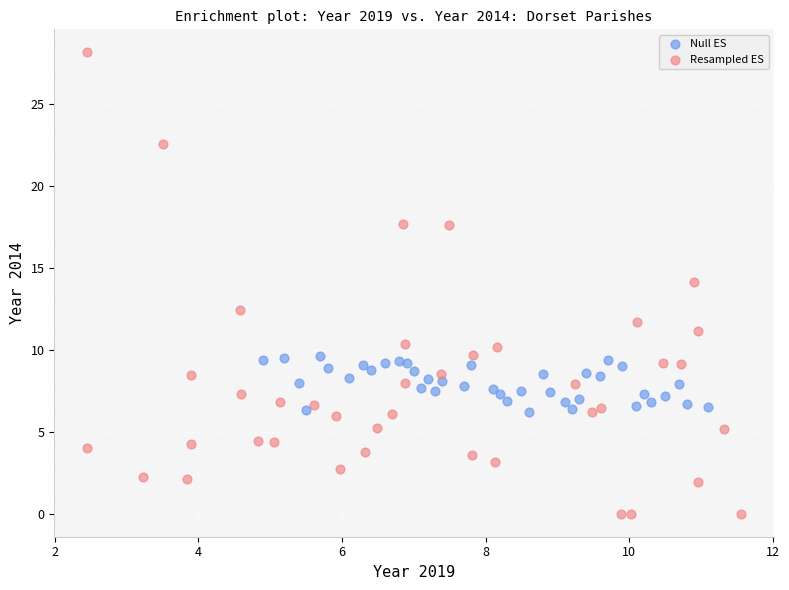

Which series has the widest spread of Y values?

Resampled ES